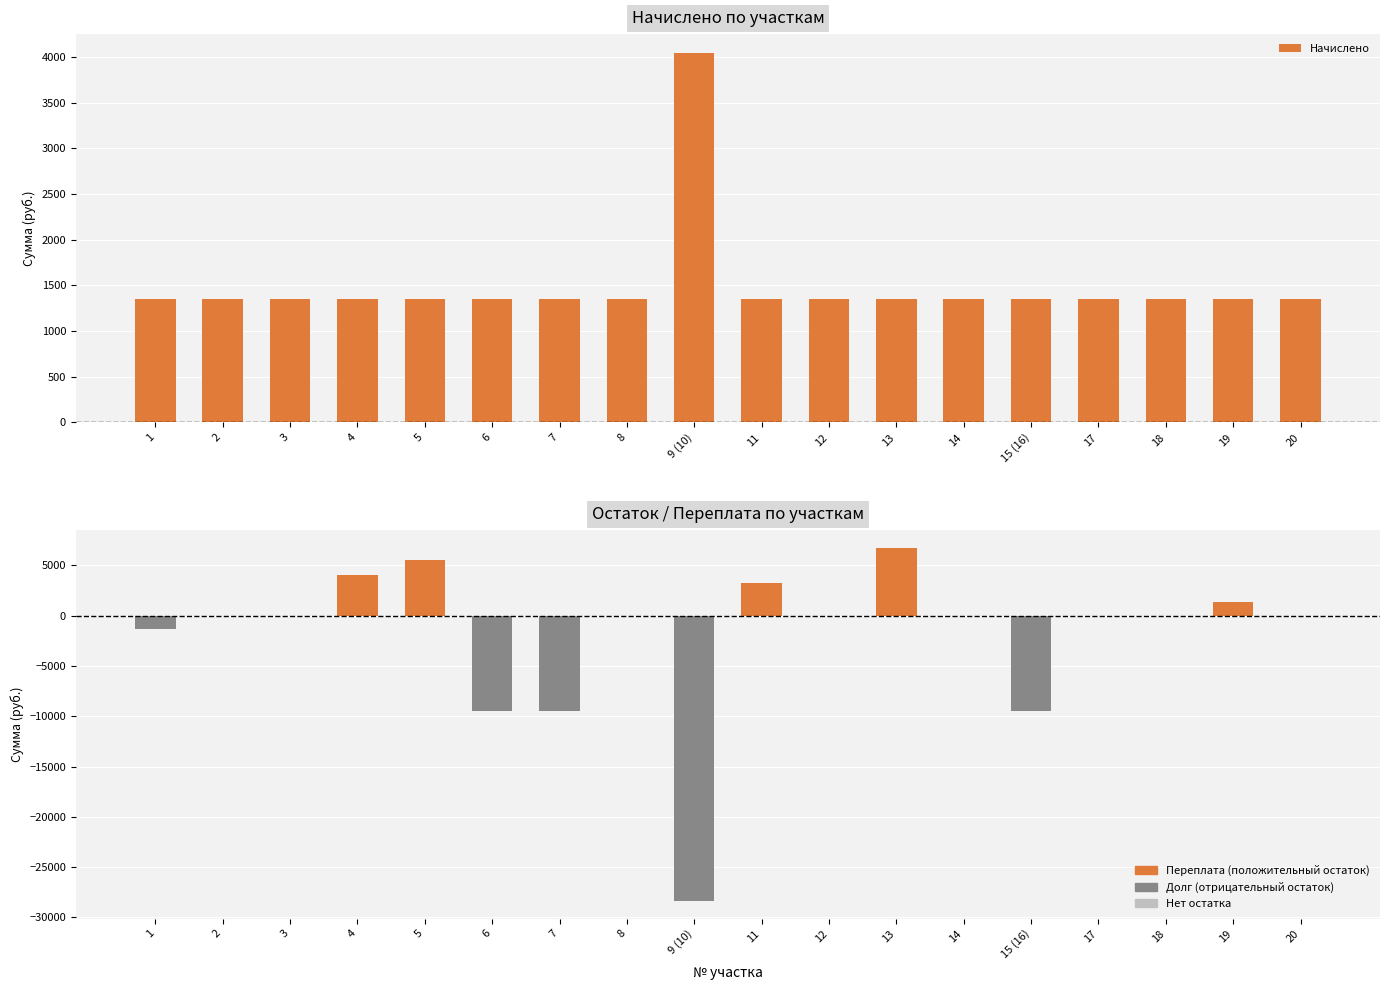

Is it true that Начислено equals 4050 at 9 (10)?

True